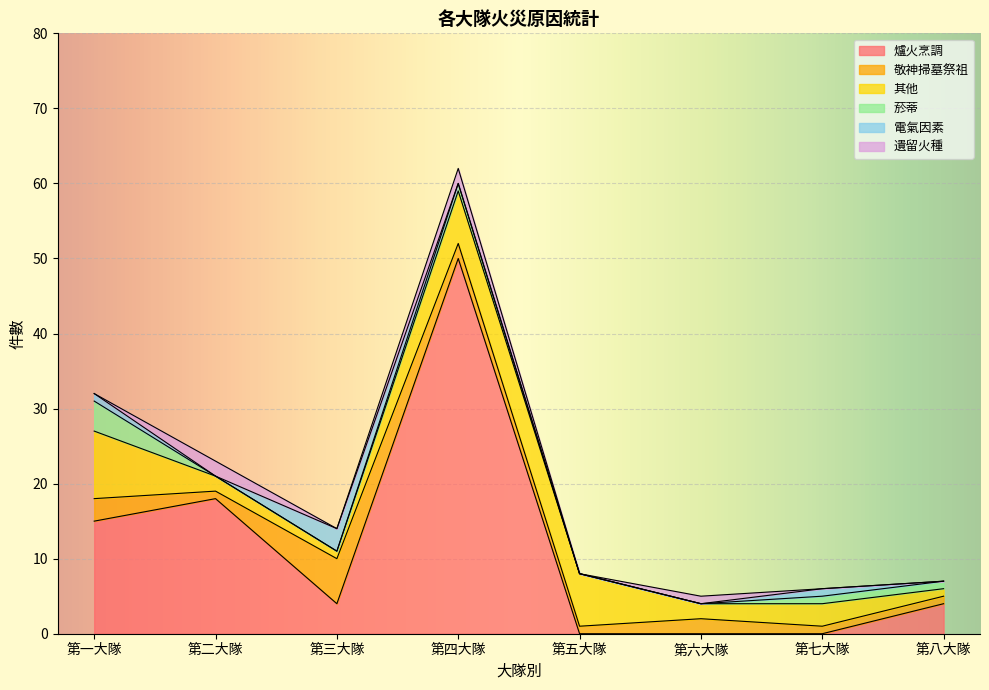

What is the label of the 7th point from the left?

第七大隊